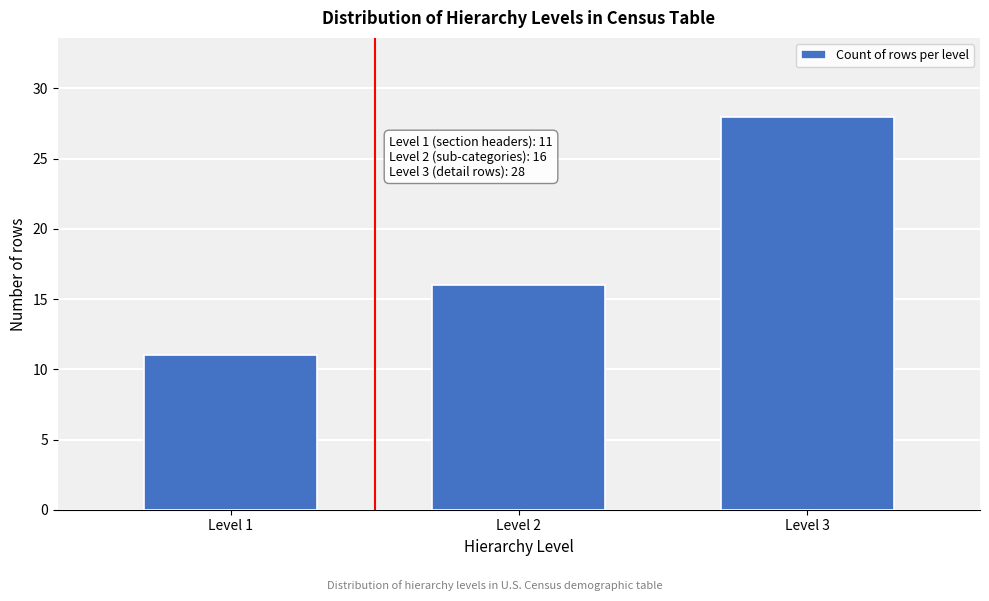

Reading left to right, extract all data points from this chart.

11	16	28